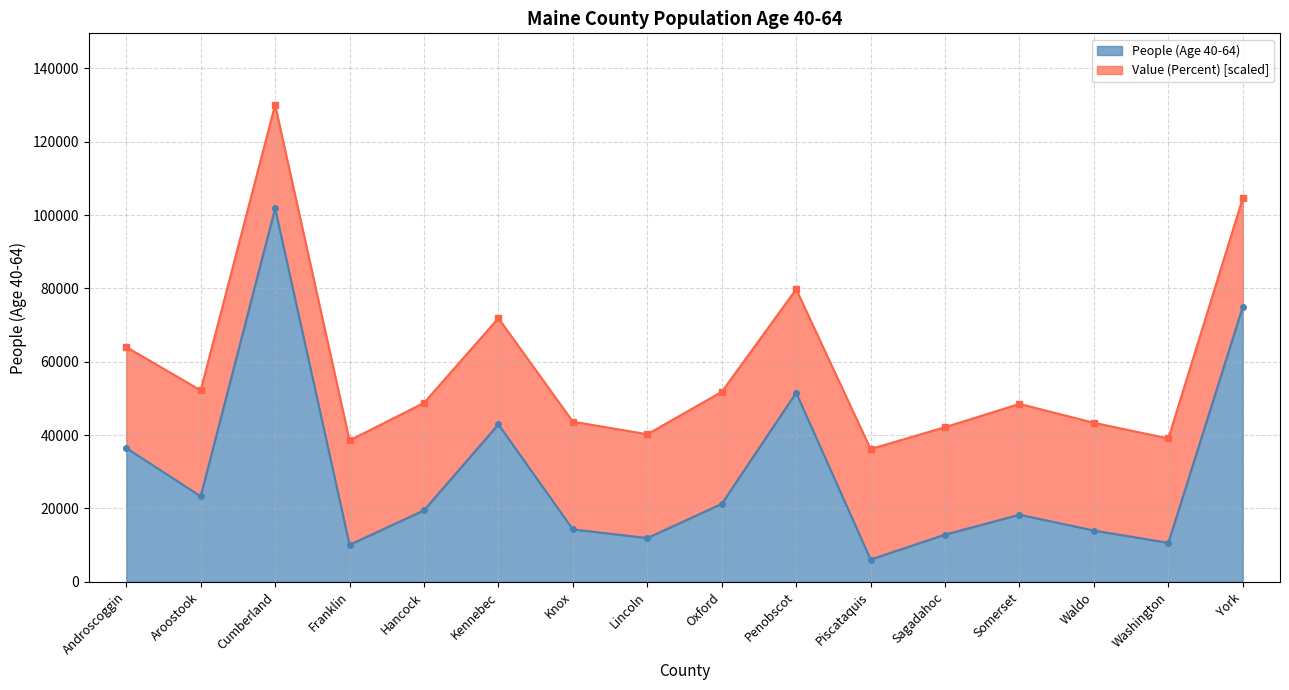

At which category does the data reach its first local valley?

Aroostook